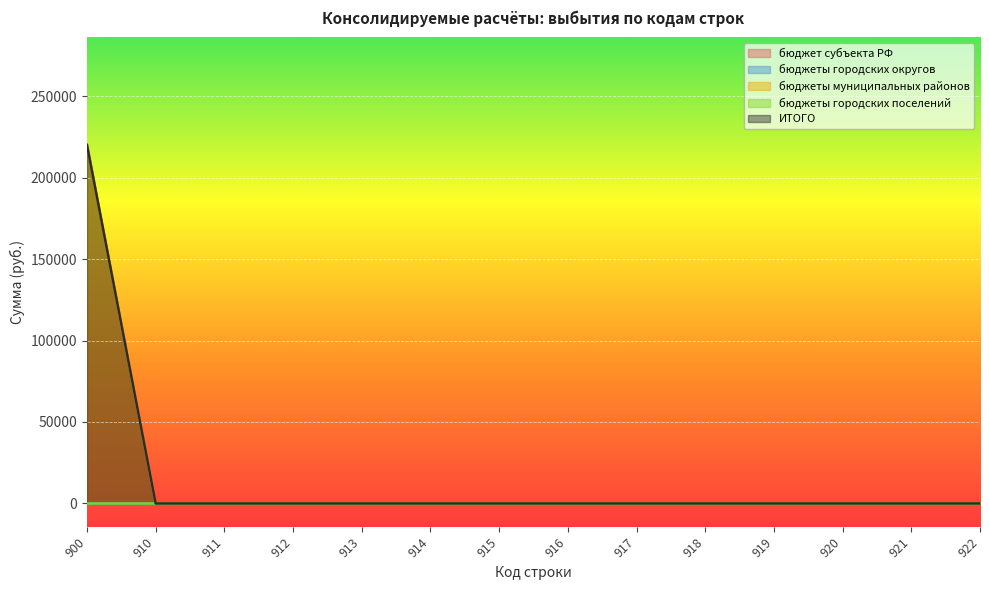

At how many categories does at least one series exceed 205184?

1